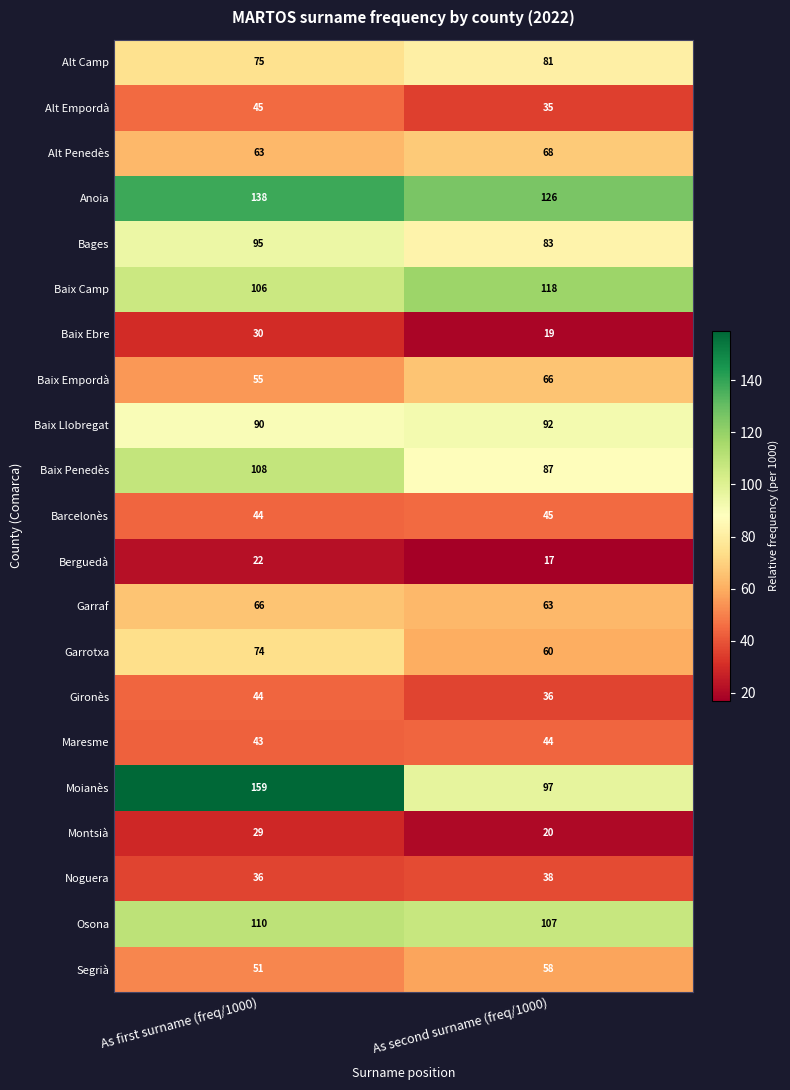

Where is Noguera nearest to the value 37?

As first surname (freq/1000)